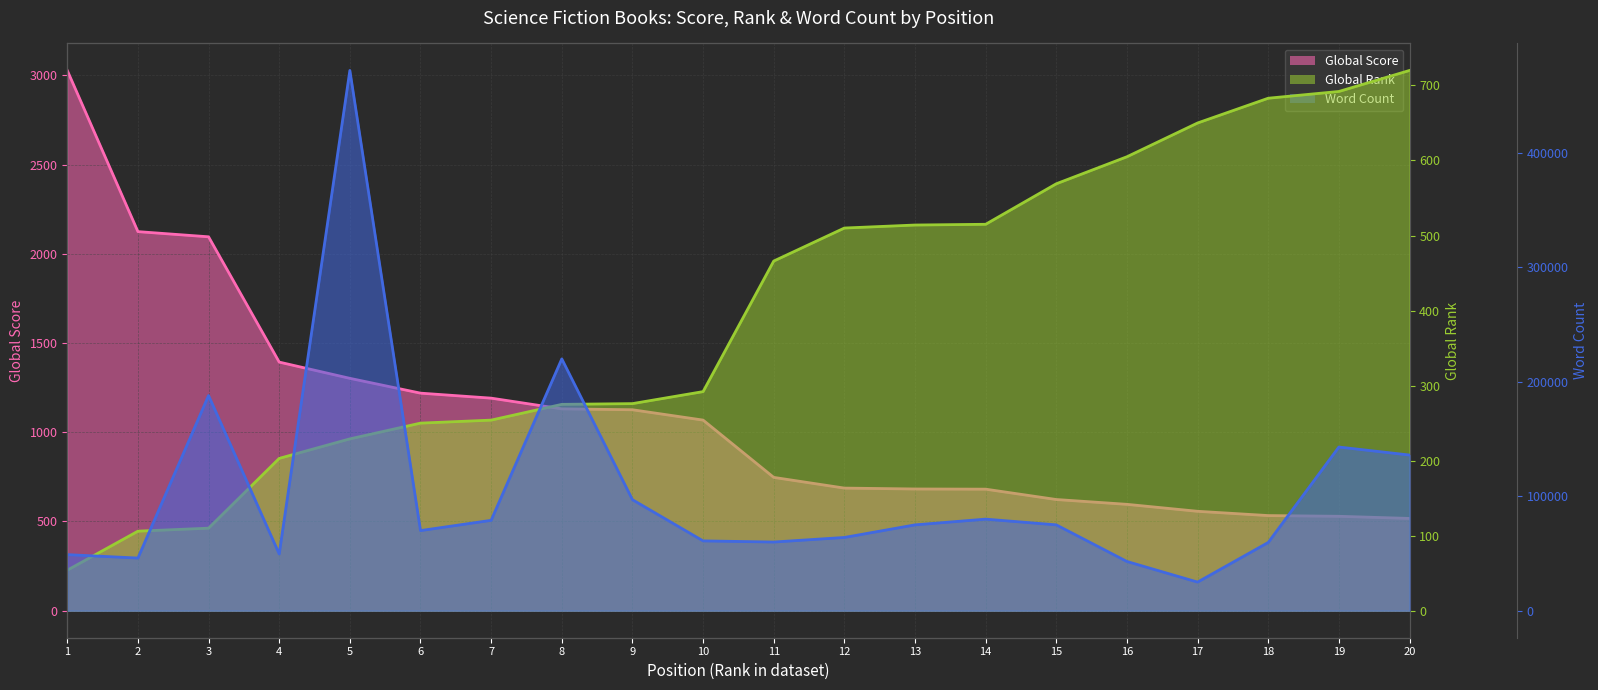

What is the total value across all series at 6?

71469